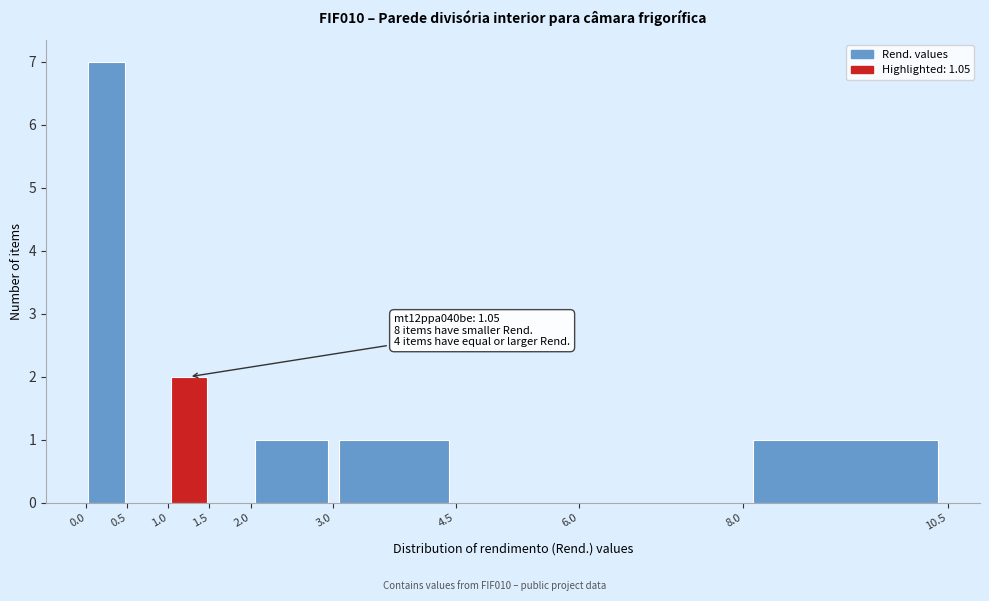

Which range on the x-axis has the tallest bar?

0.0 to 0.5